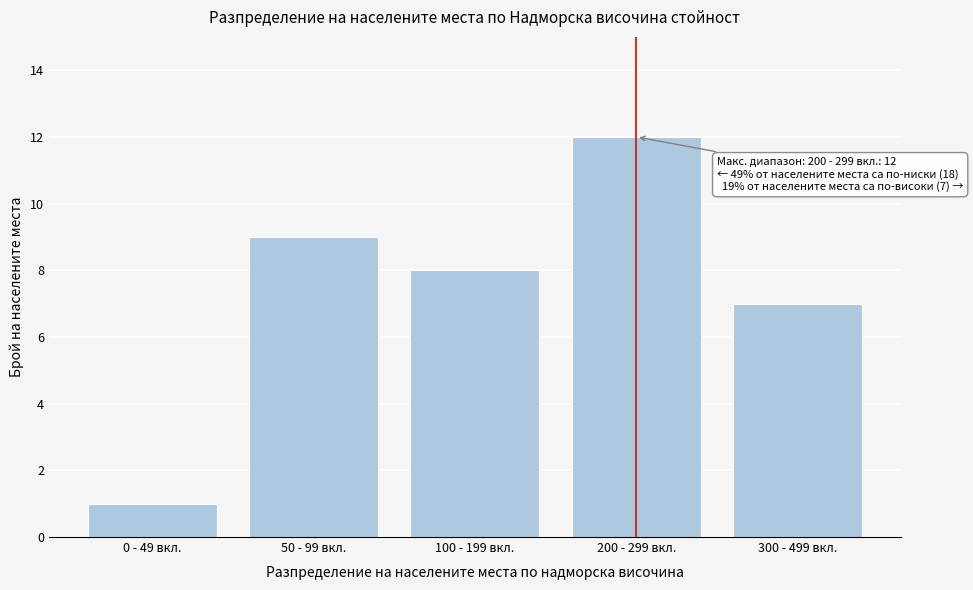

Reading right to left, transcribe all the data shown in this chart.

300 - 499 вкл.=7	200 - 299 вкл.=12	100 - 199 вкл.=8	50 - 99 вкл.=9	0 - 49 вкл.=1